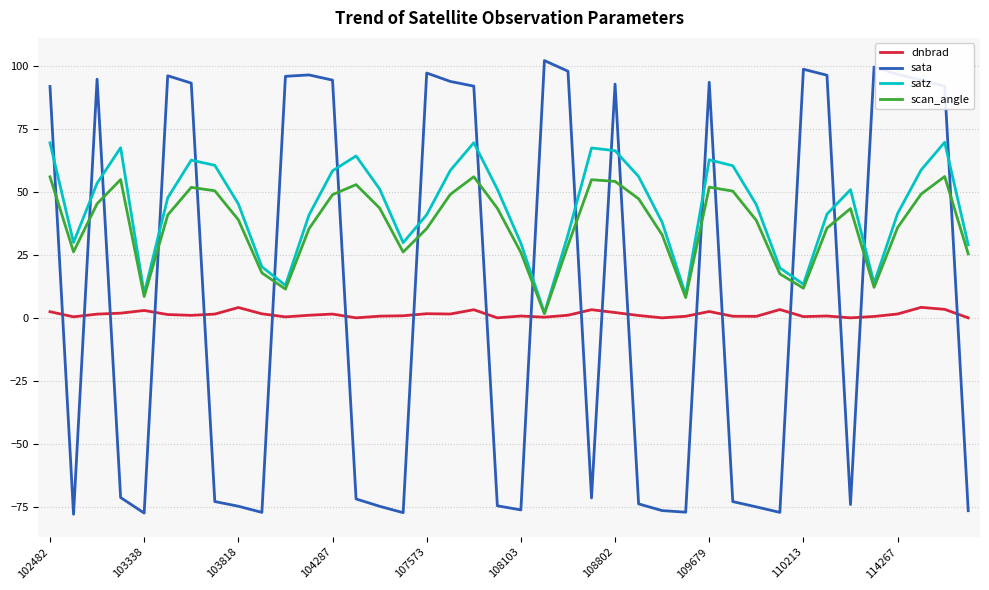

Rank the series by their average value, from lowest to highest.

dnbrad, sata, scan_angle, satz